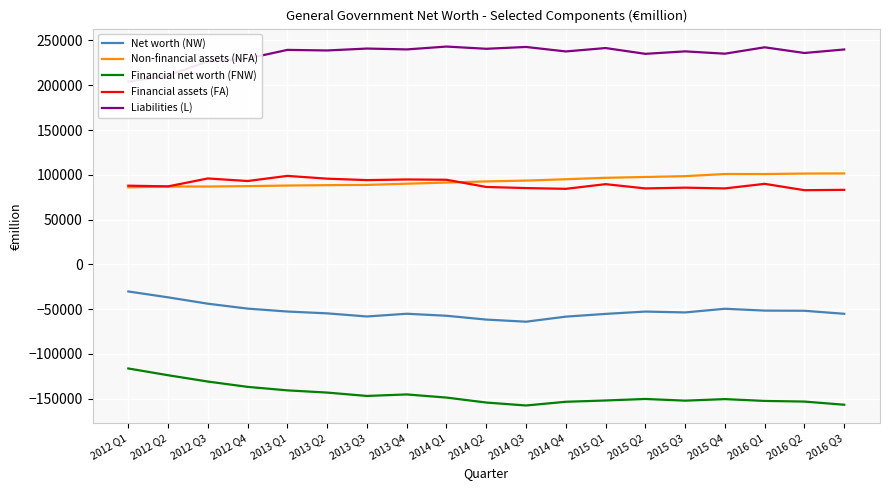

At which category is the sum across all series the highest?

2012 Q3